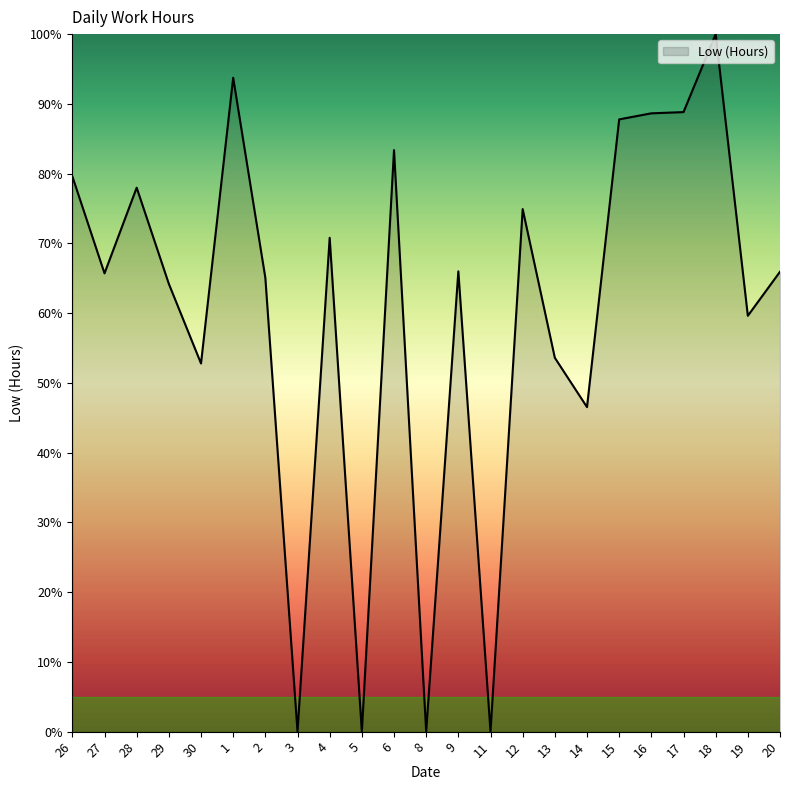

What is the change in value from 30 to 5?

-52.8